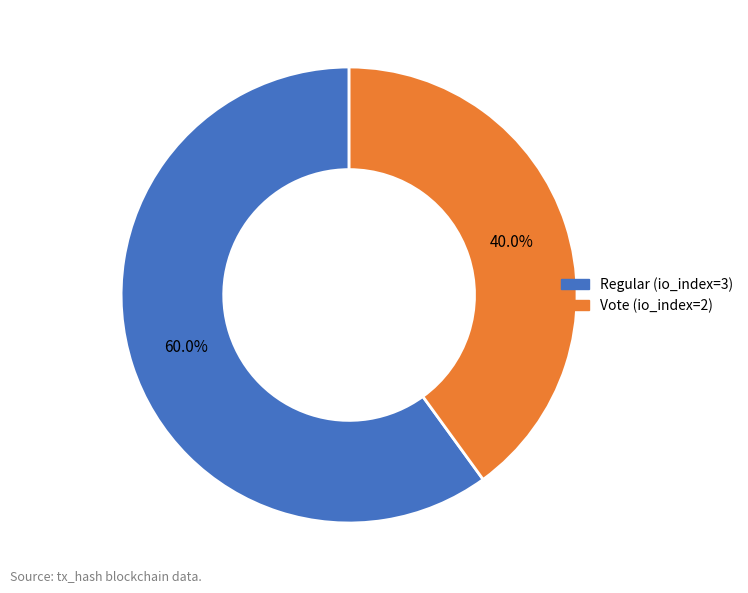

How many segments does this pie chart have?

2